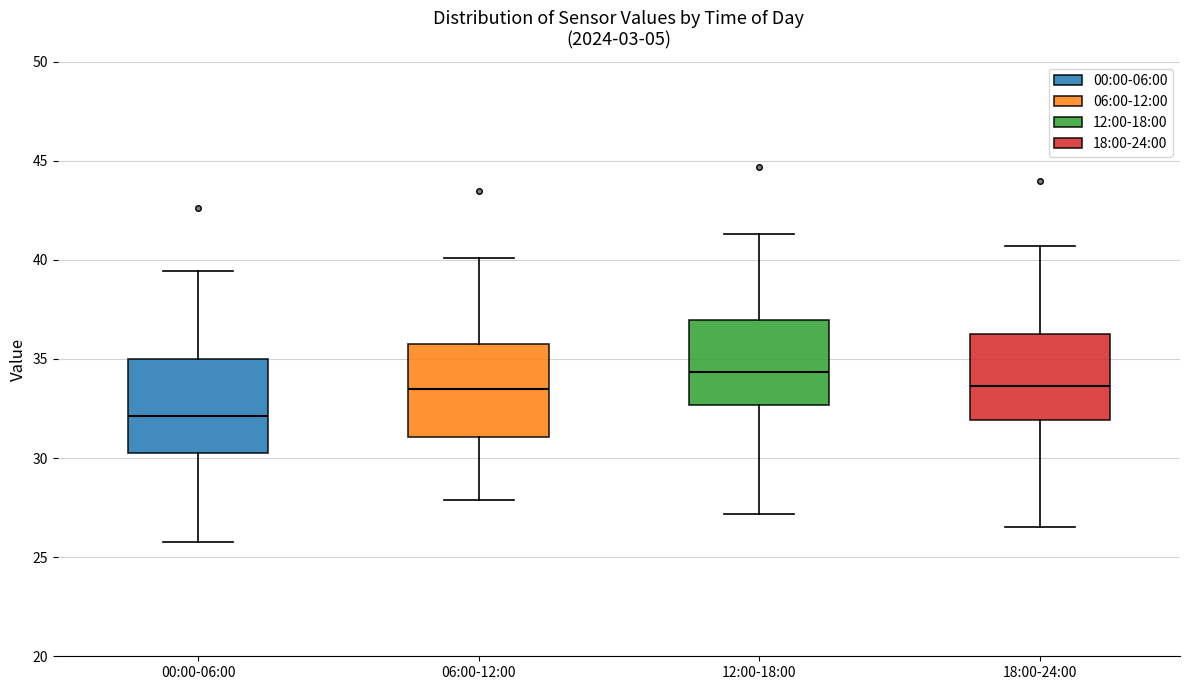

Where does the upper whisker of the box for 12:00-18:00 end on the y-axis? The values are not printed on the chart, so give them approximately, as read against the axis.

41.5